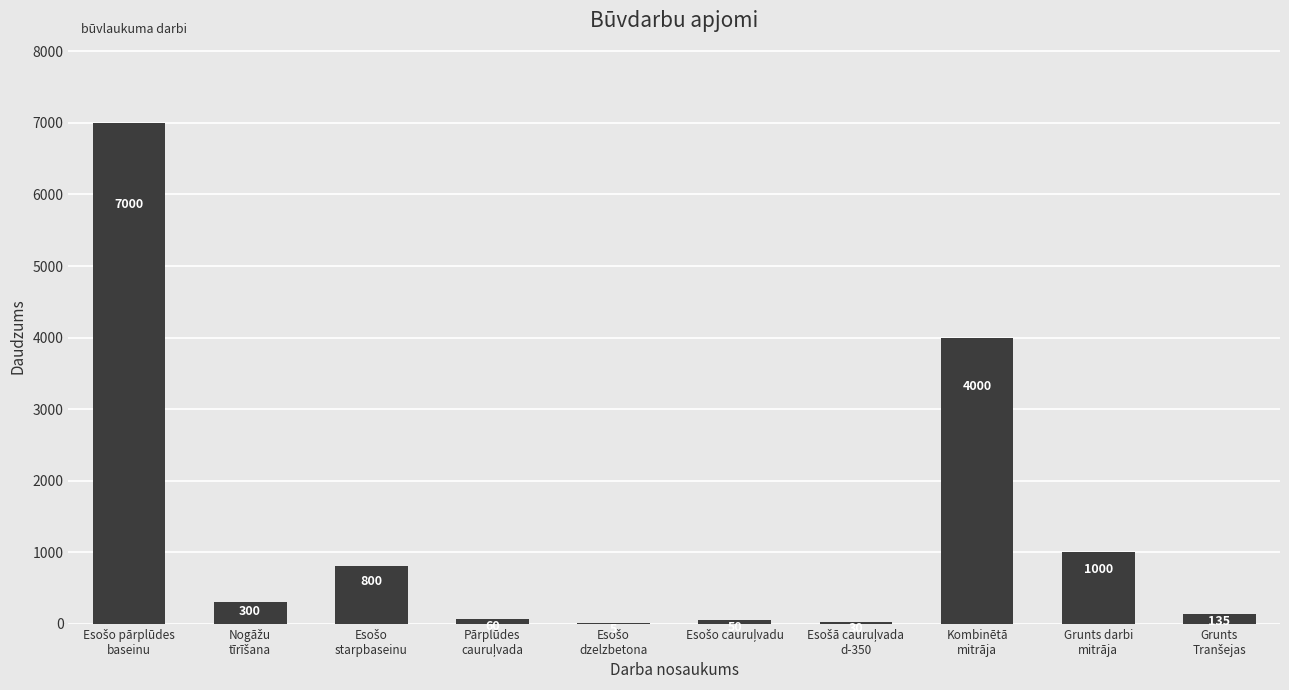

What is the greatest value displayed?

7000